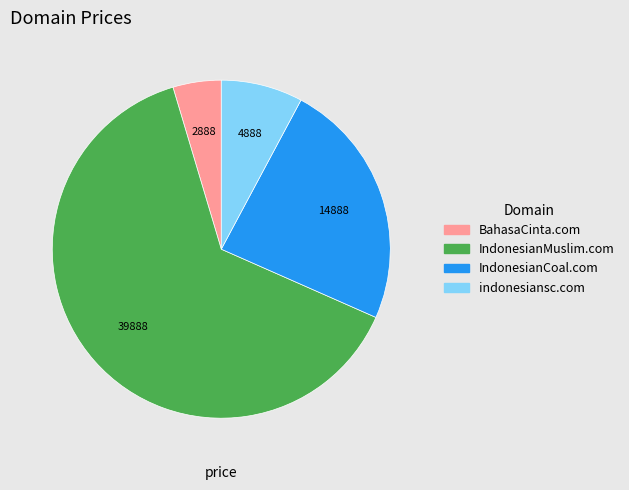

Which slice is the largest?

IndonesianMuslim.com